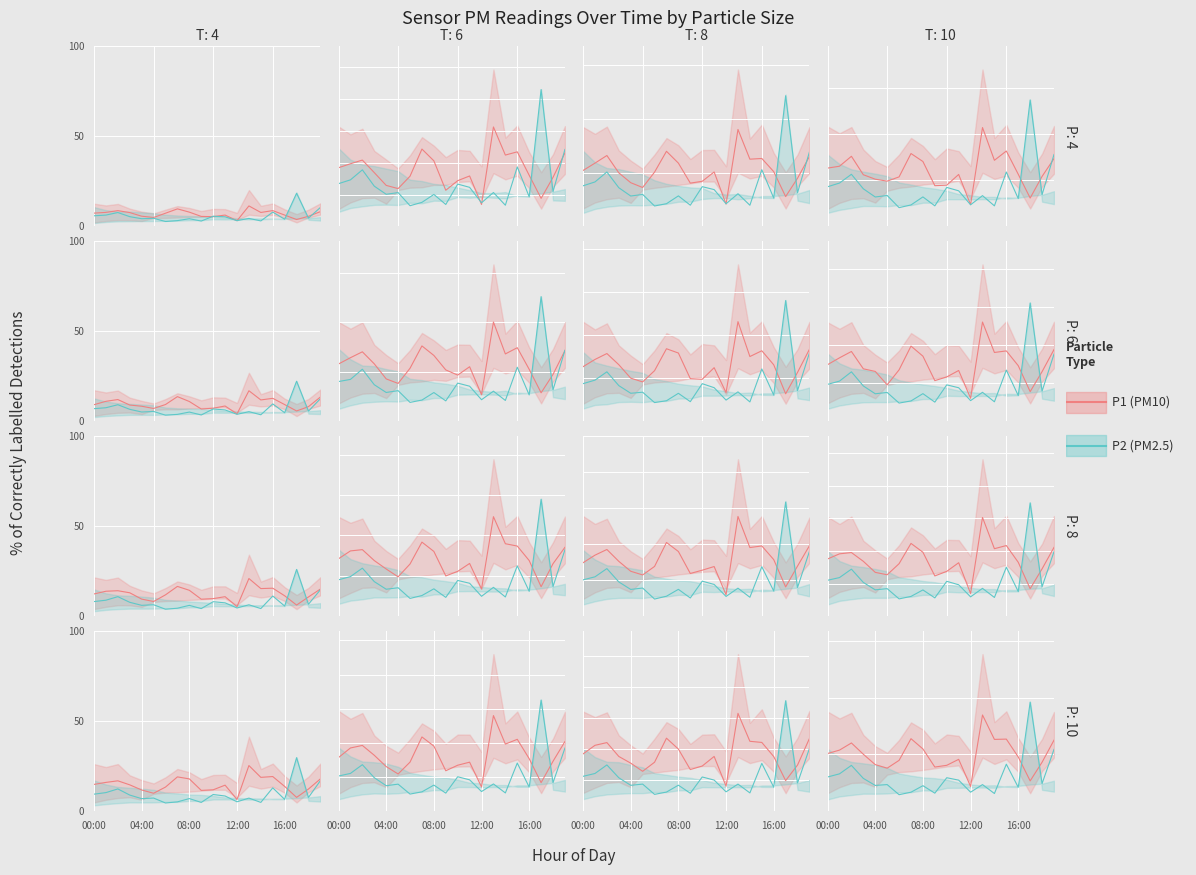

Where is the first local maximum for P1?

08:00